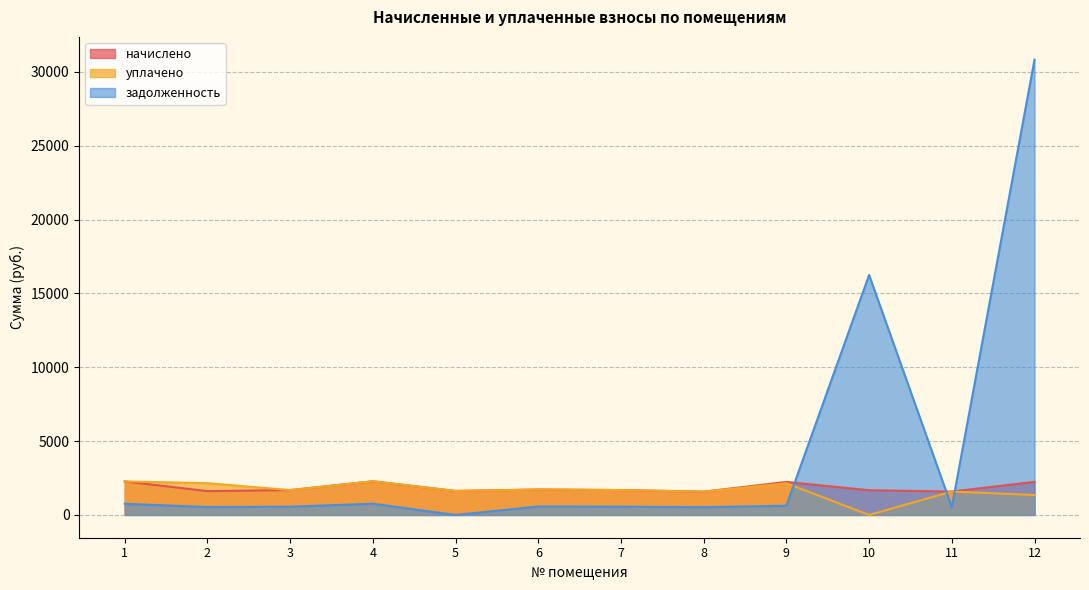

True or false: уплачено has more than 0 interior local peaks.

True